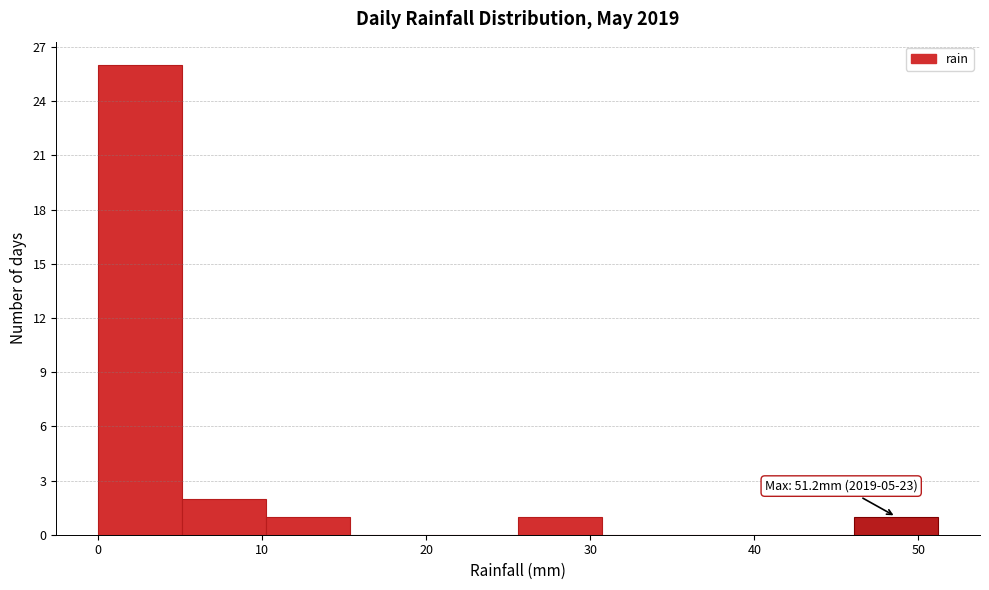

Which range on the x-axis has the tallest bar?

0 to 5